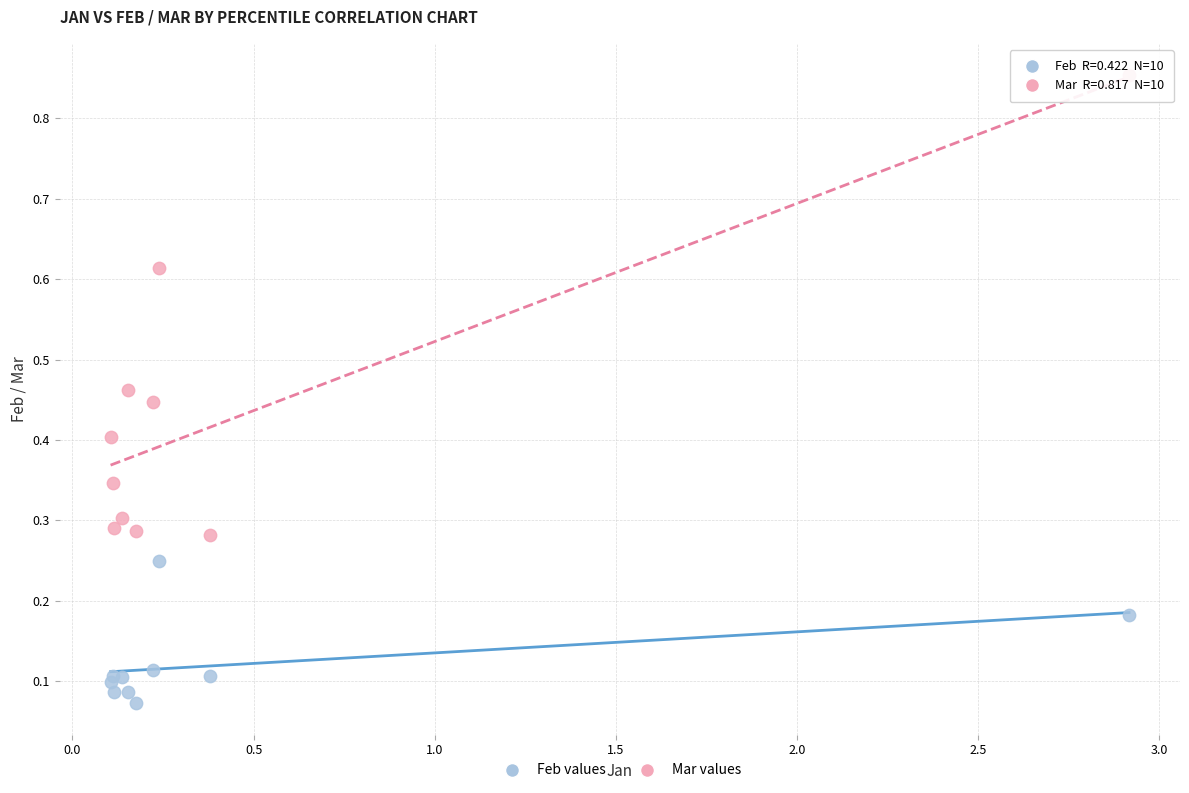

Which series contains the highest Y value?

Mar values